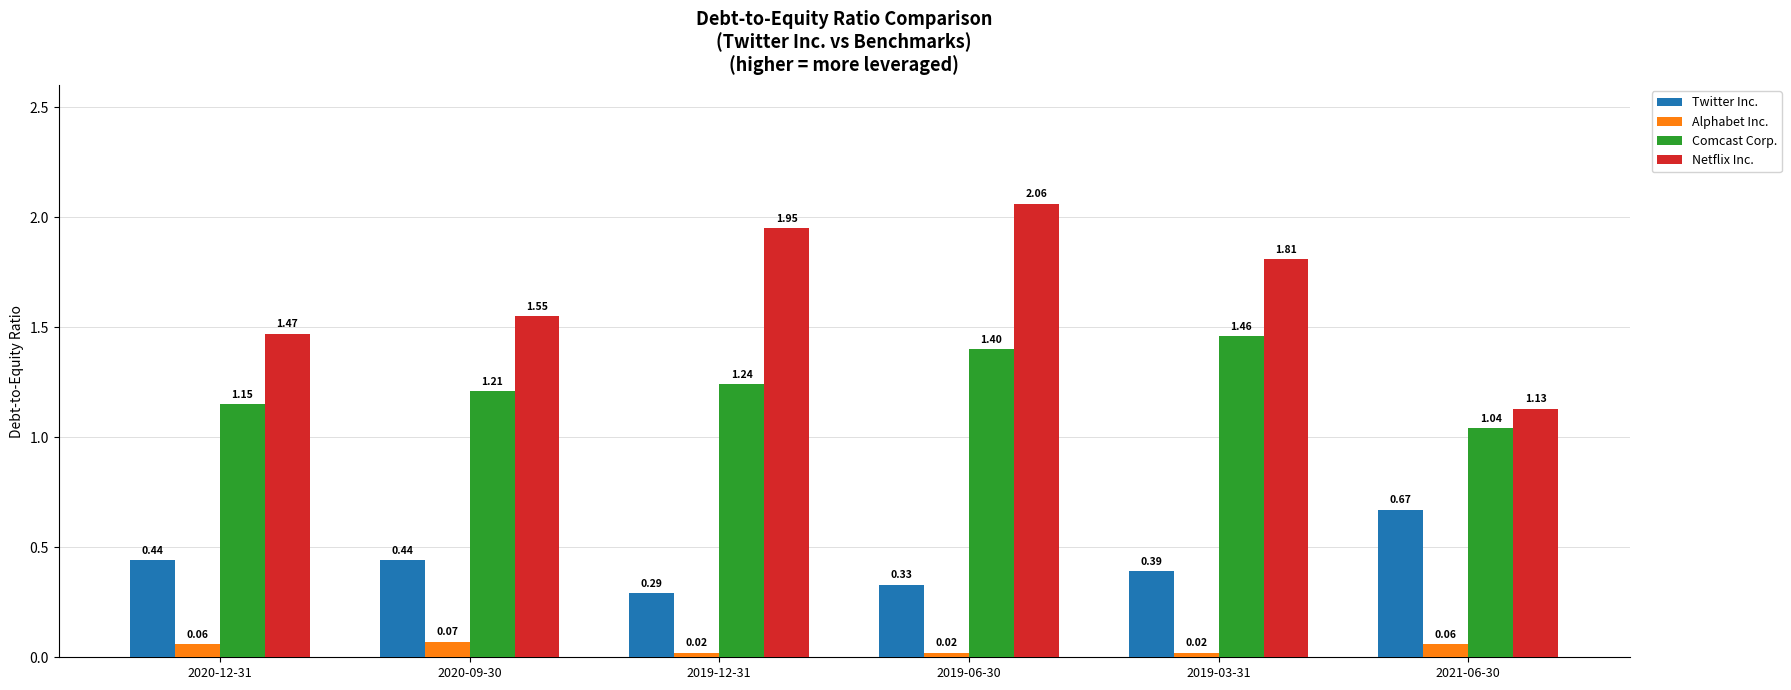

Which series changed the most between 2020-09-30 and 2019-12-31?

Netflix Inc.